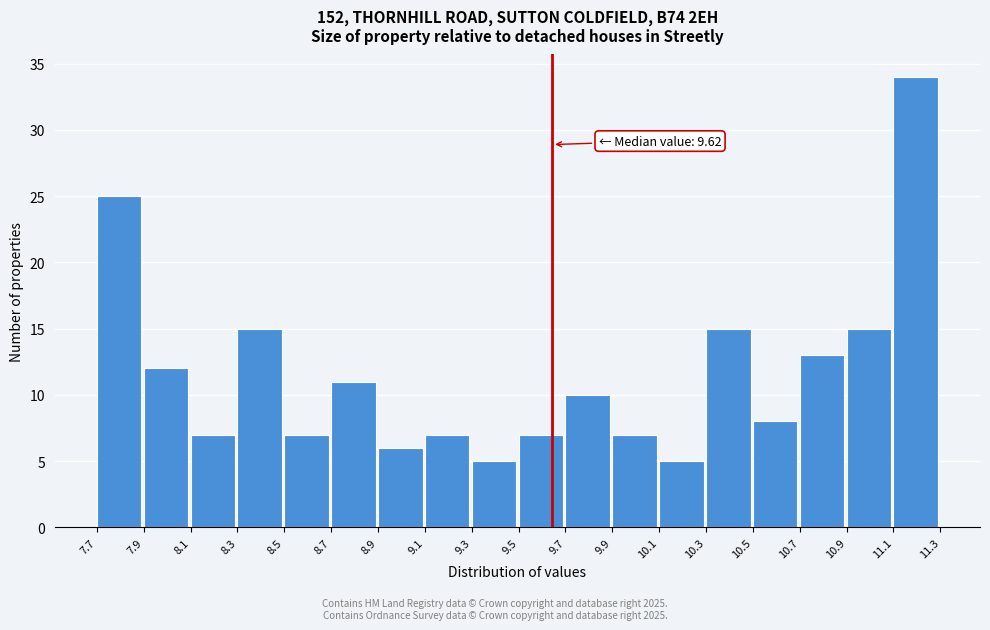

Reading right to left, transcribe all the data shown in this chart.

34	15	13	8	15	5	7	10	7	5	7	6	11	7	15	7	12	25